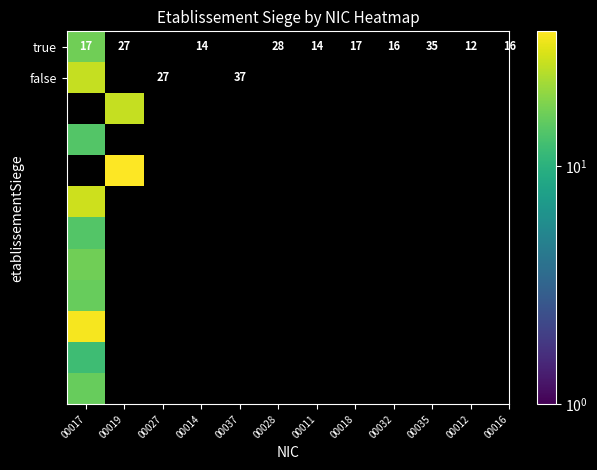

What is the minimum value shown in the chart?

12.0